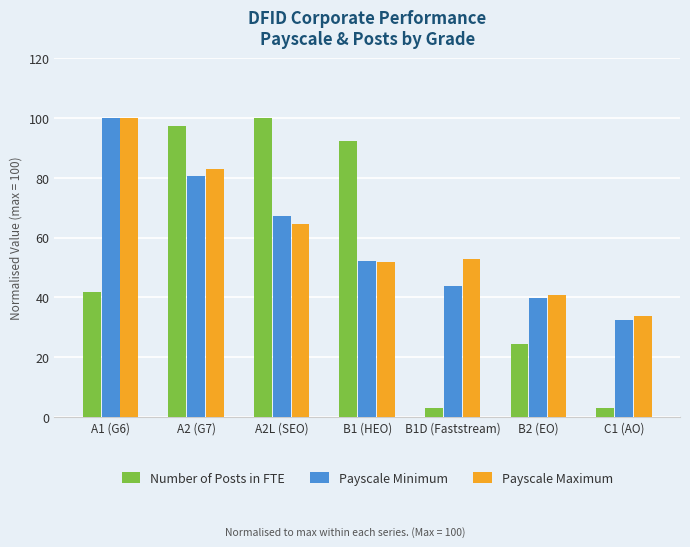

Which series has the largest total across all categories?

Payscale Maximum